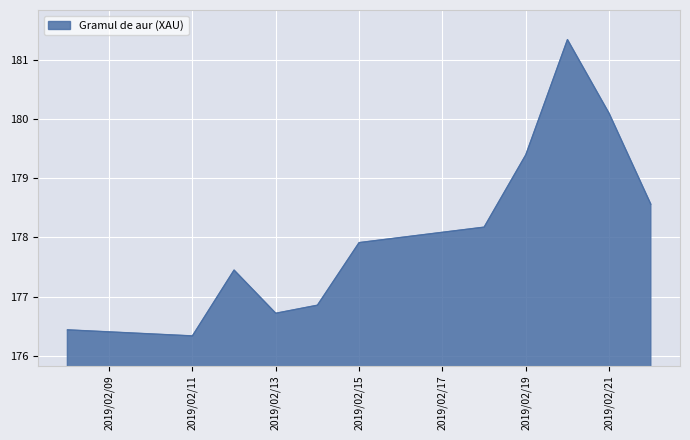

How many values are below 177?

4